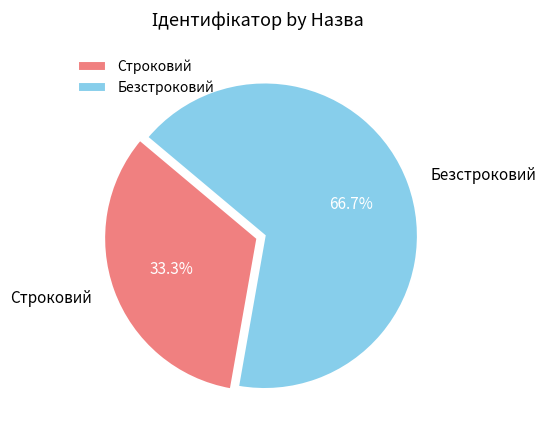

Count the number of slices in the pie.

2